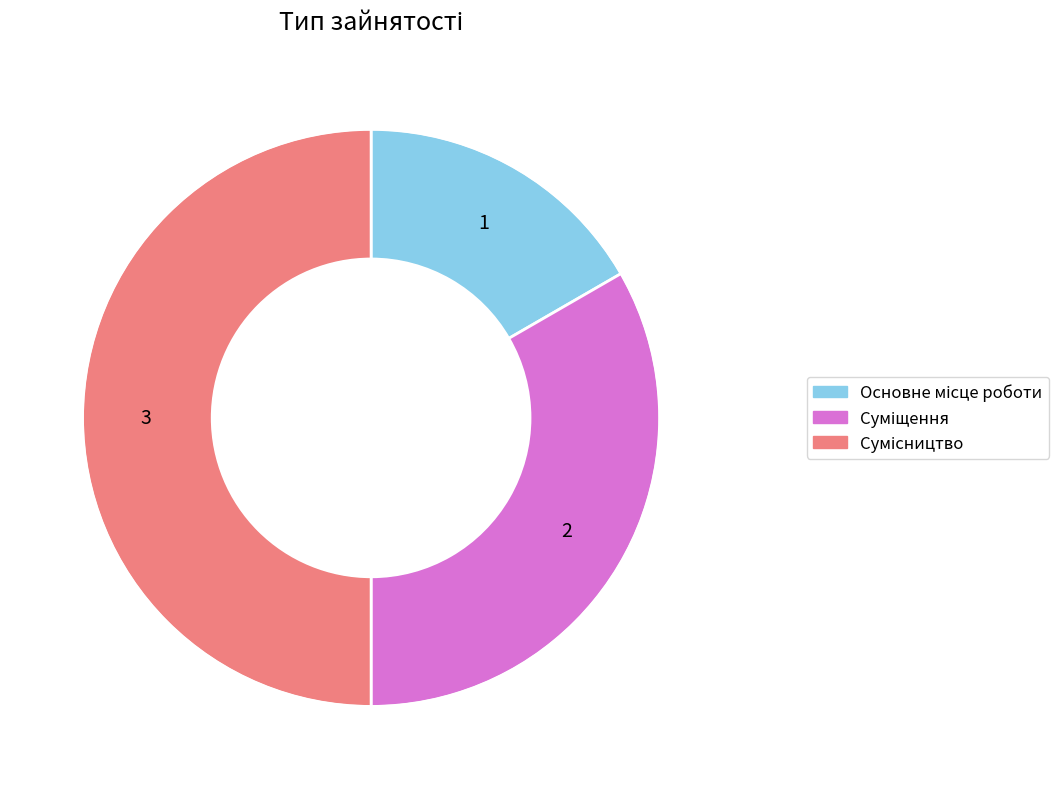

How many slices are in this pie chart?

3